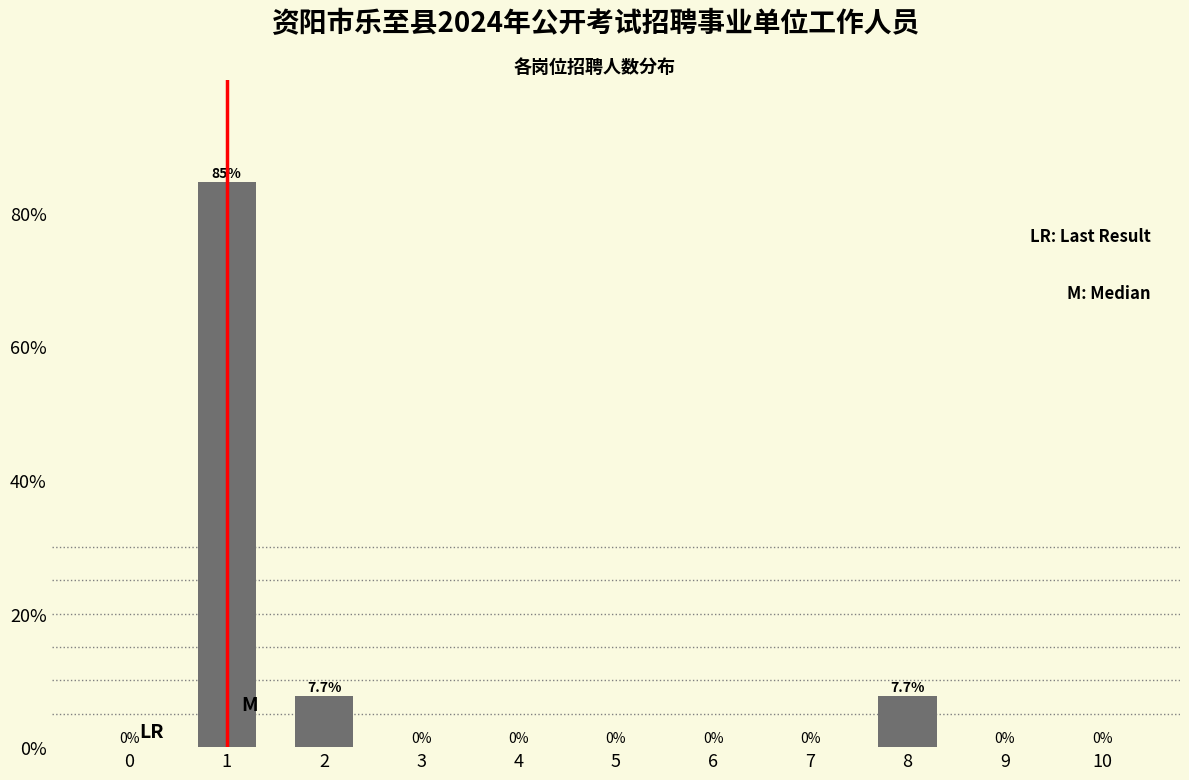

Reading right to left, what are all the values shown in this chart?

10=0.0	9=0.0	8=7.7	7=0.0	6=0.0	5=0.0	4=0.0	3=0.0	2=7.7	1=84.6	0=0.0